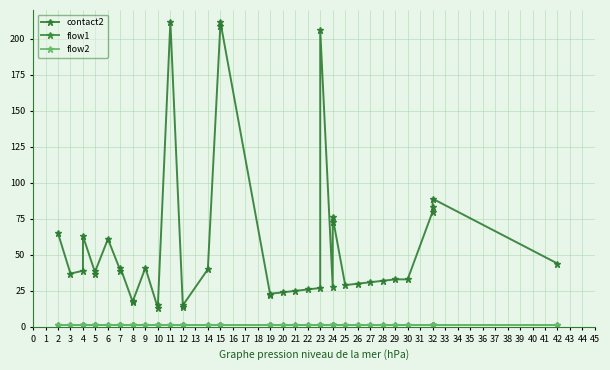

What is the sum of the contact2 values at 9 and 10?

56